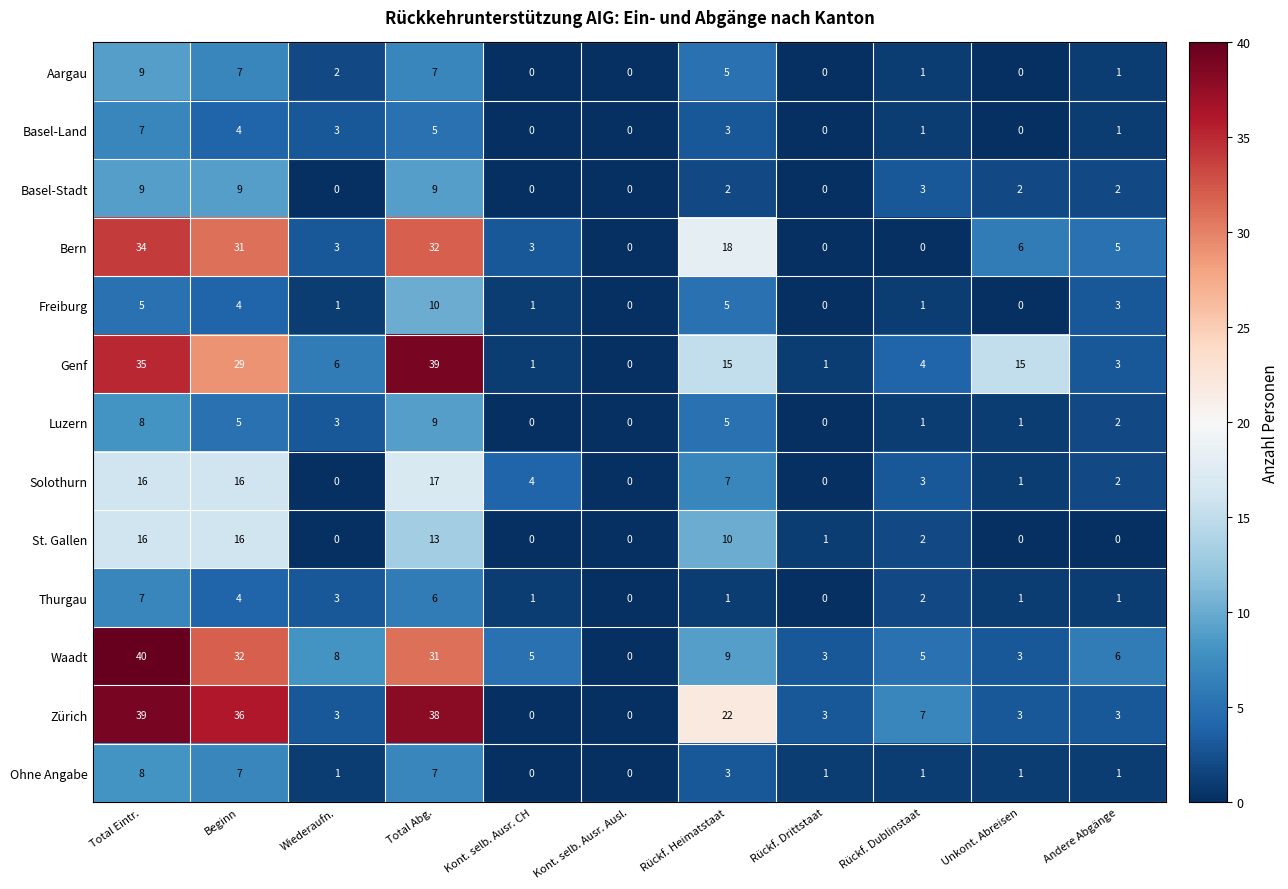

What is the maximum value for St. Gallen?

16